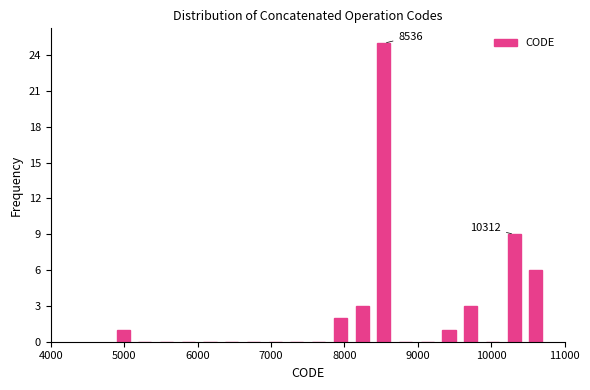

Read against the x-axis, roughly where is the centre of the tallest bar?

8500